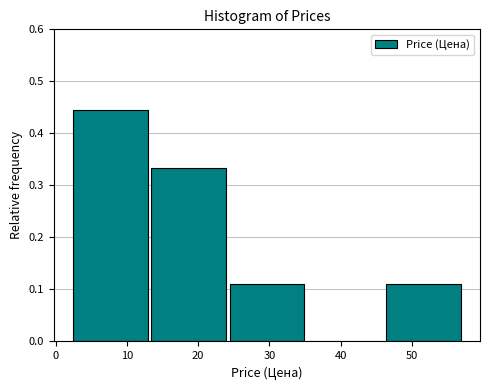

What is the height of the bar covering 24 to 35 on the x-axis? Neither the bar edges nor the heights are printed on the chart, so give them approximately, as read against the axes.

0.11